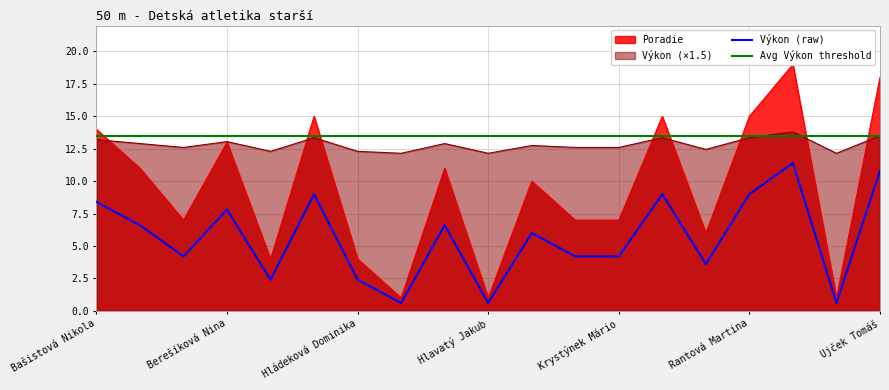

Is it true that Výkon (raw) equals 10.8 at Ujček Tomáš?

True